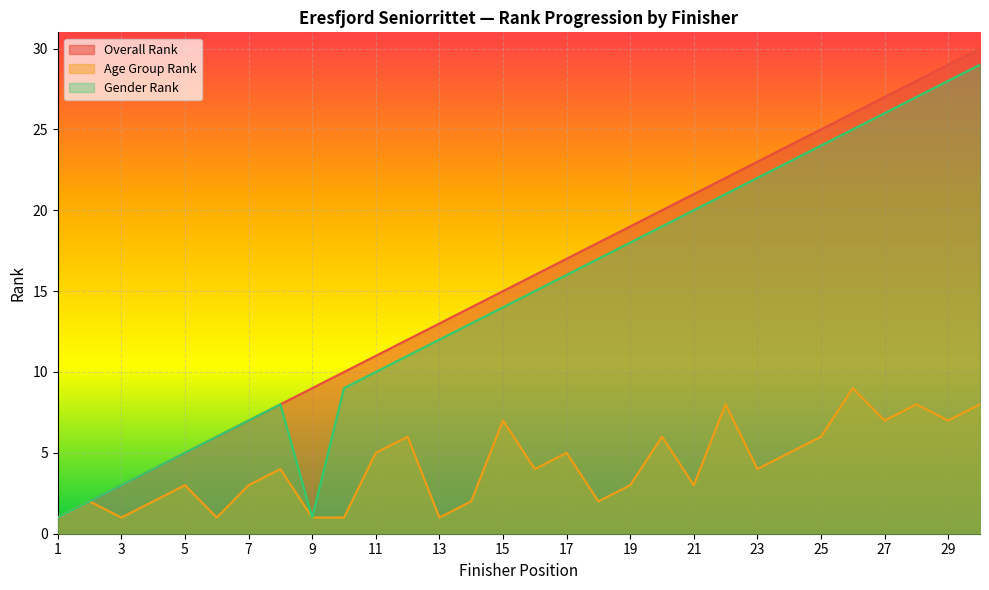

What is the spread (max minus min) of values at 5?

2